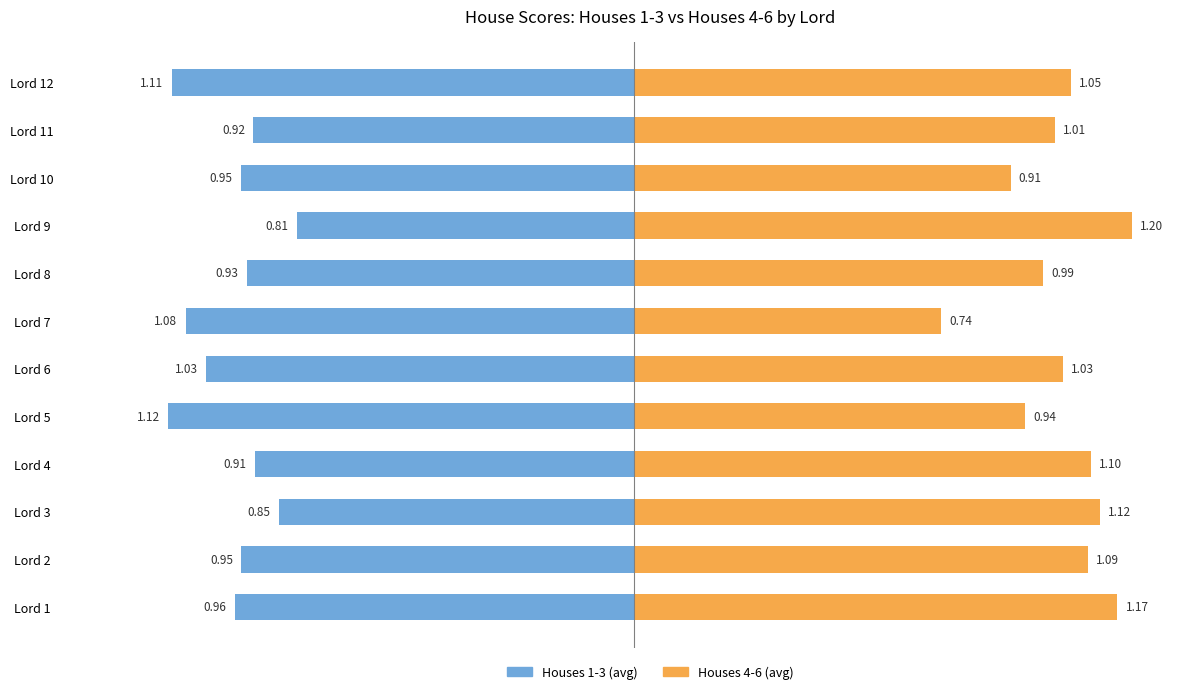

What is the smallest value displayed?

-1.1